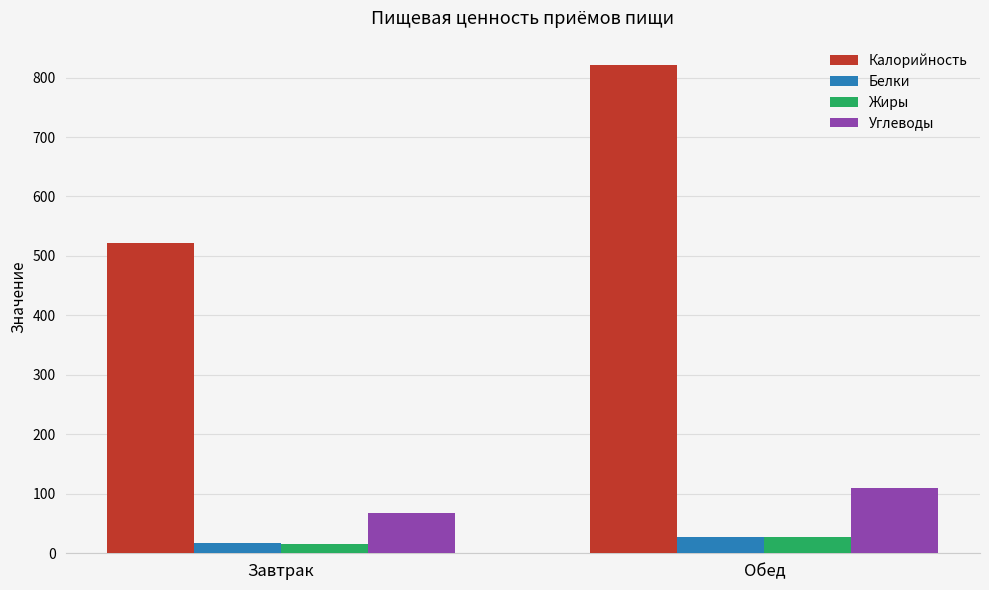

What is the label of the 1st bar from the right?

Обед